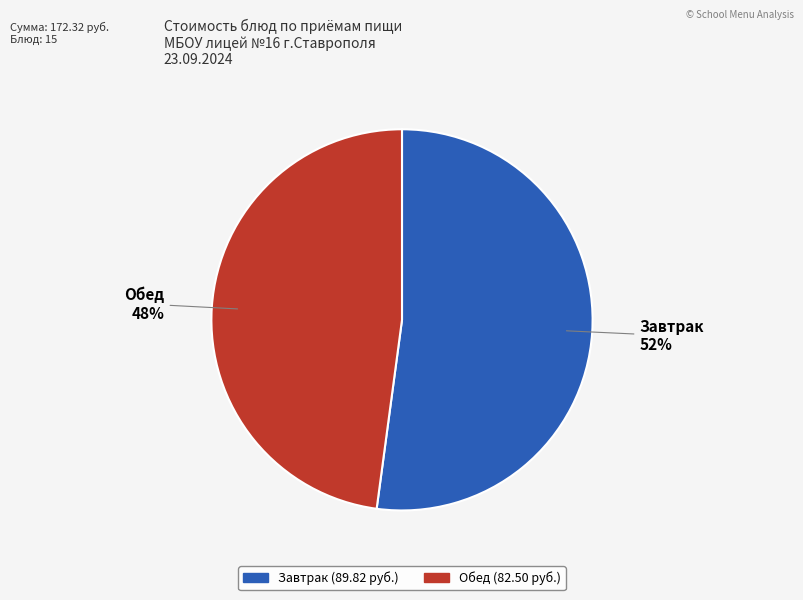

Does any single category account for the majority?

Yes